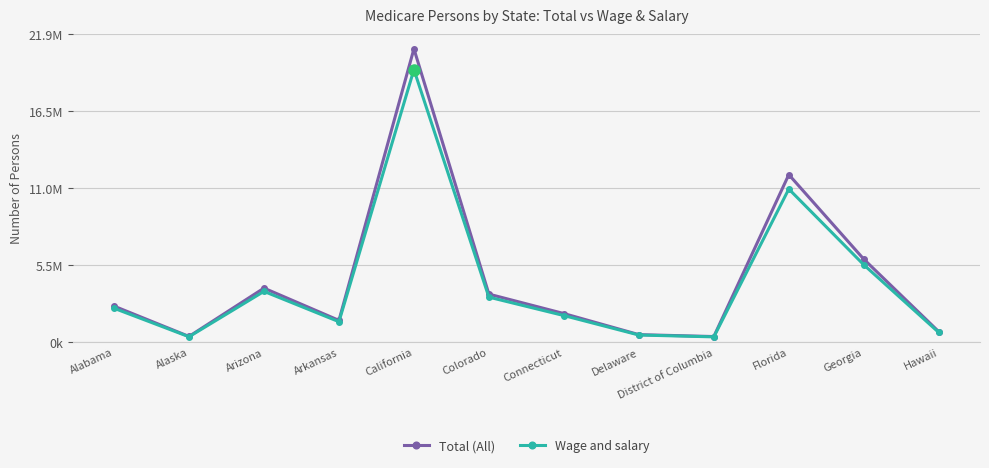

Is this an area chart (filled region under the line)?

No